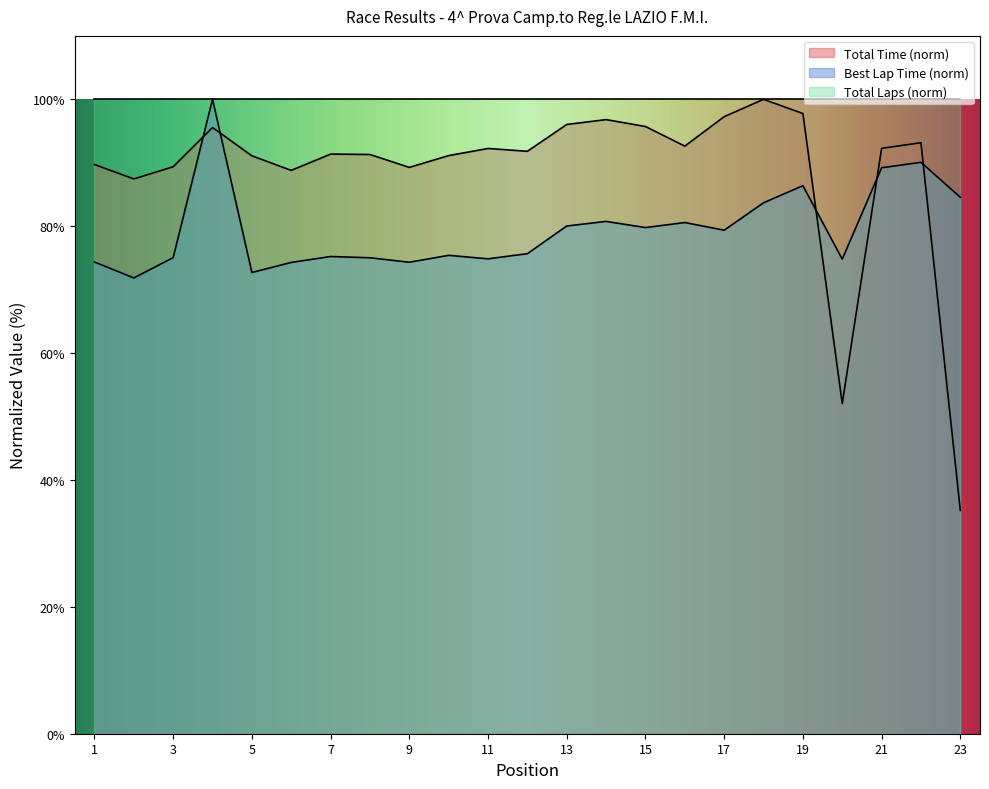

What is the difference between the maximum and second lowest values in the Total Time series?

48.0